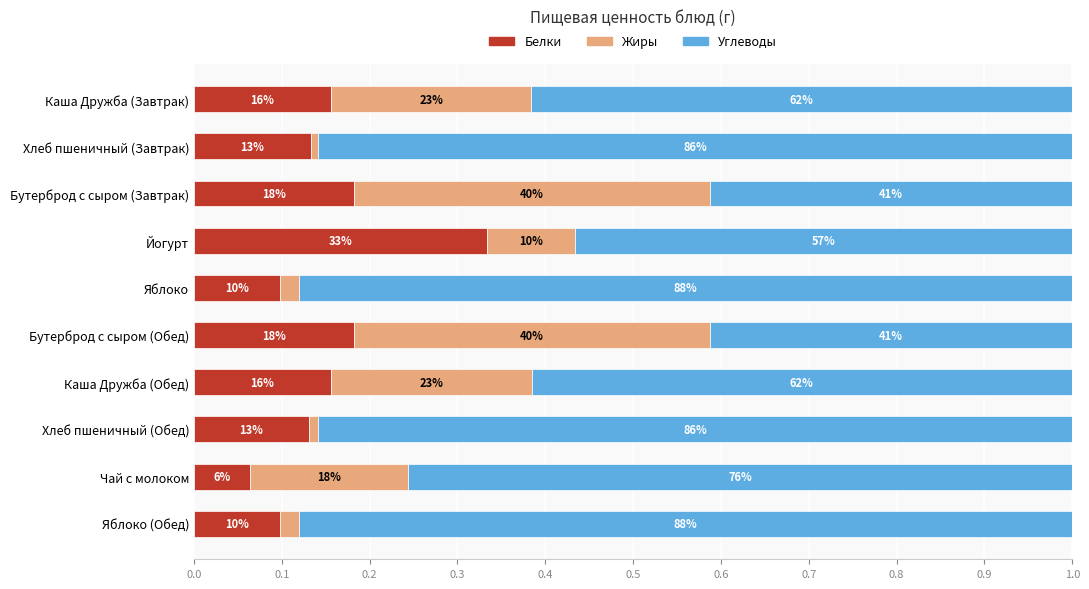

Rank the series by their maximum value, from lowest to highest.

Белки, Жиры, Углеводы